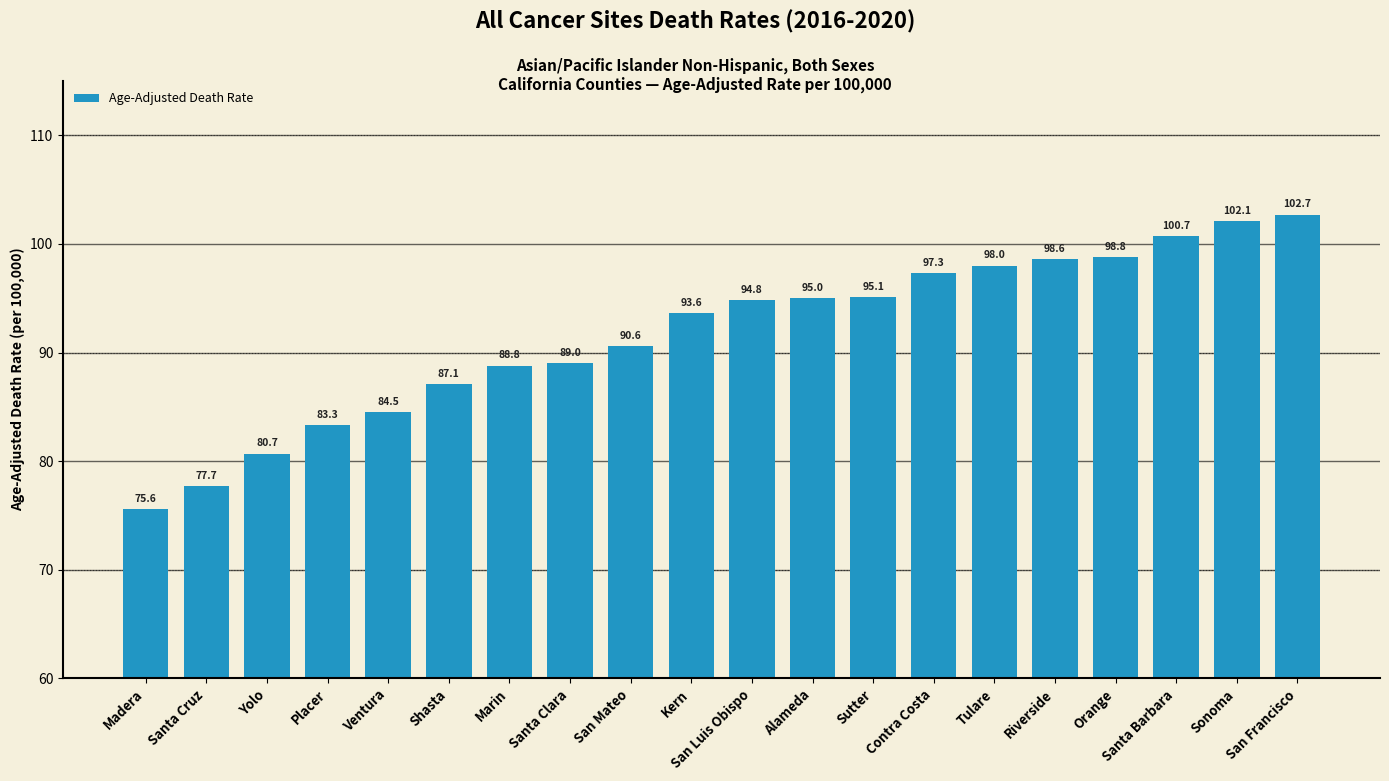

Is it true that the value at Yolo is 80.7?

True